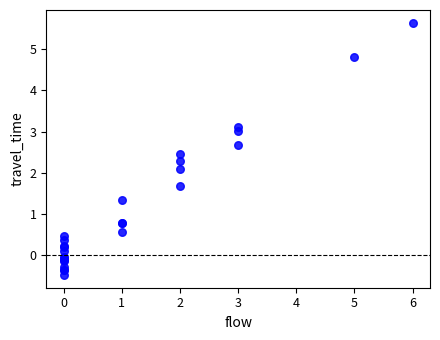

What Y value in the scatter plot is closest to 2?

2.1